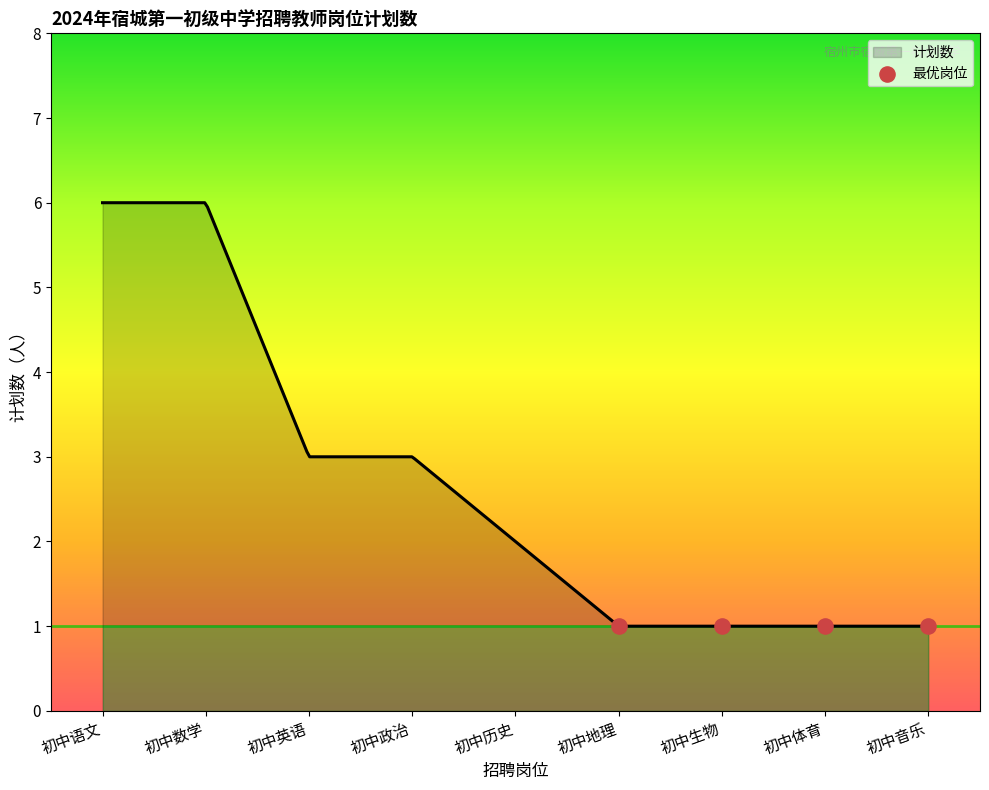

What is the ratio of the value at 初中体育 to the value at 初中政治?

0.3